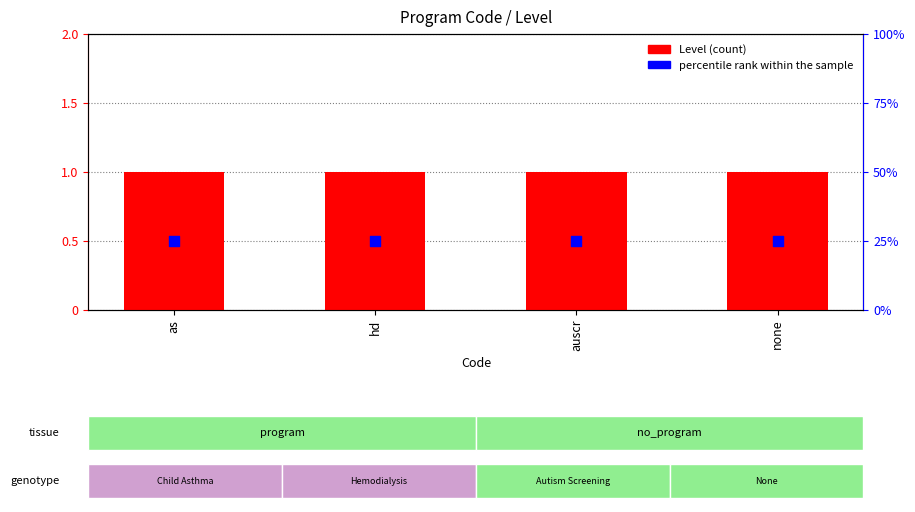

Is the value of Level (count) at none greater than the value of percentile rank within the sample at hd?

No